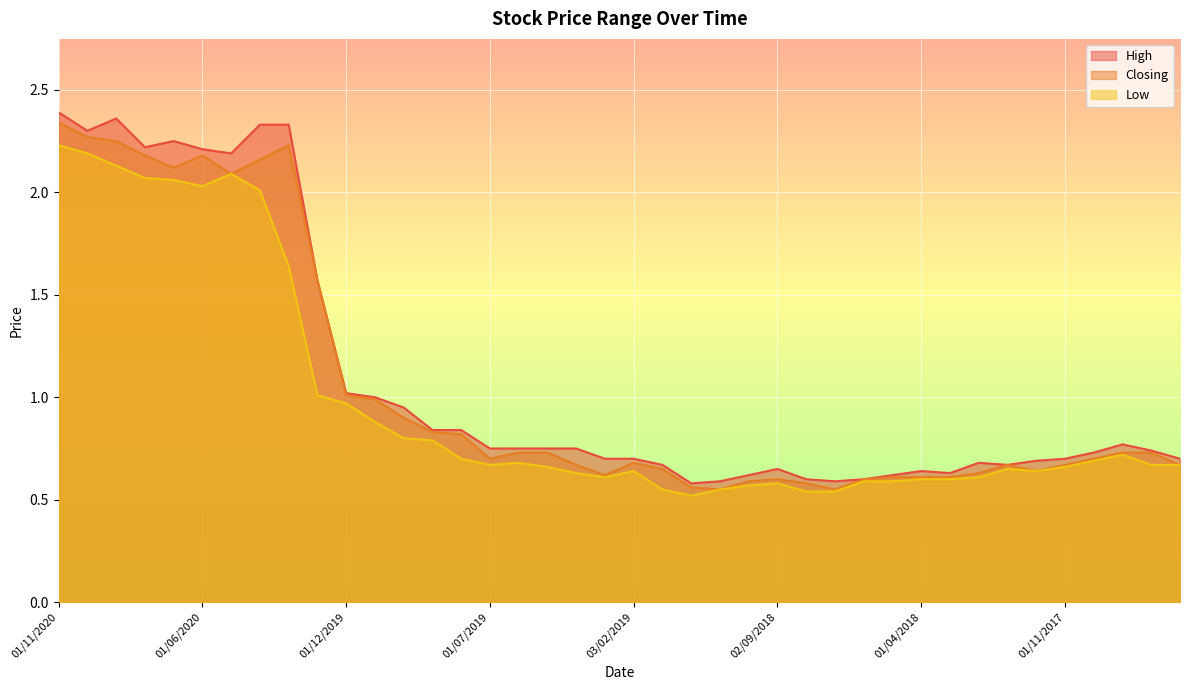

Reading right to left, list all the values displayed in this chart.

High: 0.7	0.7	0.8	0.7	0.7	0.7	0.7	0.7	0.6	0.6	0.6	0.6	0.6	0.6	0.7	0.6	0.6	0.6	0.7	0.7	0.7	0.8	0.8	0.8	0.8	0.8	0.8	0.9	1.0	1.0	1.6	2.3	2.3	2.2	2.2	2.2	2.2	2.4	2.3	2.4
Closing: 0.7	0.7	0.7	0.7	0.7	0.6	0.7	0.6	0.6	0.6	0.6	0.6	0.6	0.6	0.6	0.6	0.6	0.6	0.7	0.7	0.6	0.7	0.7	0.7	0.7	0.8	0.8	0.9	1.0	1.0	1.6	2.2	2.2	2.1	2.2	2.1	2.2	2.2	2.3	2.3
Low: 0.7	0.7	0.7	0.7	0.7	0.6	0.7	0.6	0.6	0.6	0.6	0.6	0.5	0.5	0.6	0.6	0.6	0.5	0.6	0.6	0.6	0.6	0.7	0.7	0.7	0.7	0.8	0.8	0.9	1.0	1.0	1.6	2.0	2.1	2.0	2.1	2.1	2.1	2.2	2.2